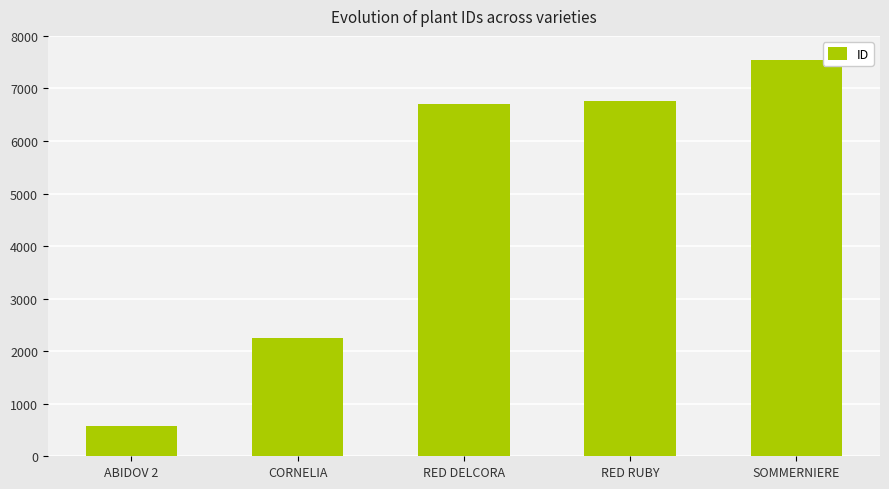

Reading left to right, transcribe all the data shown in this chart.

583	2252	6713	6760	7542